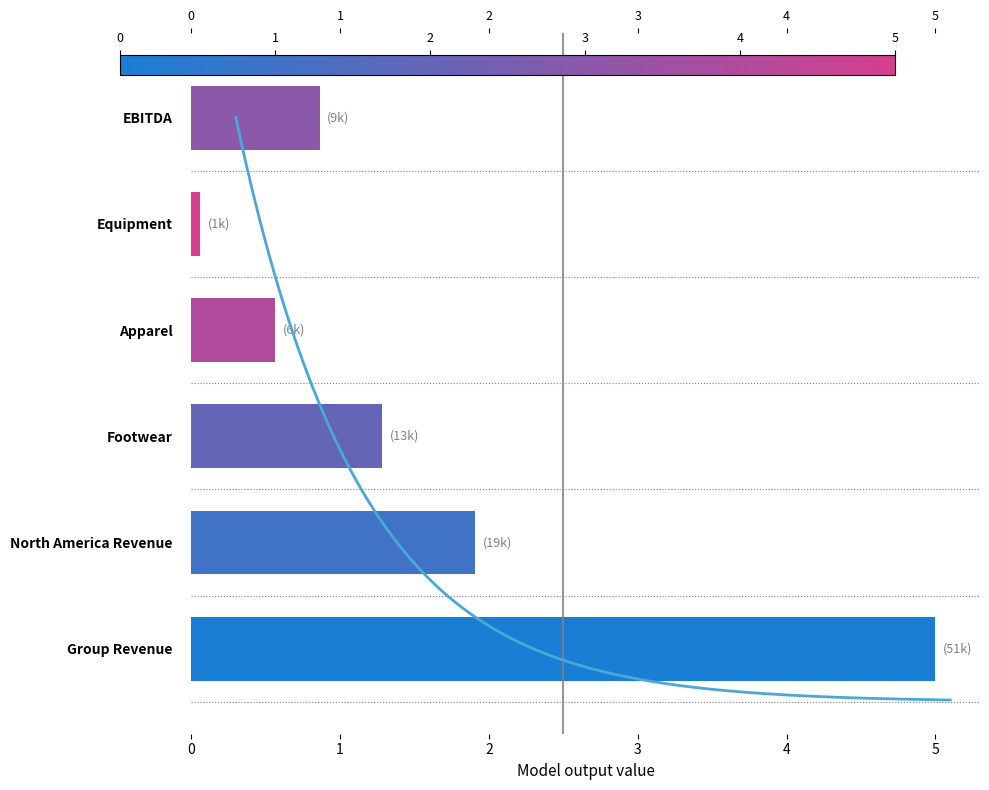

Does the chart contain stacked bars?

No